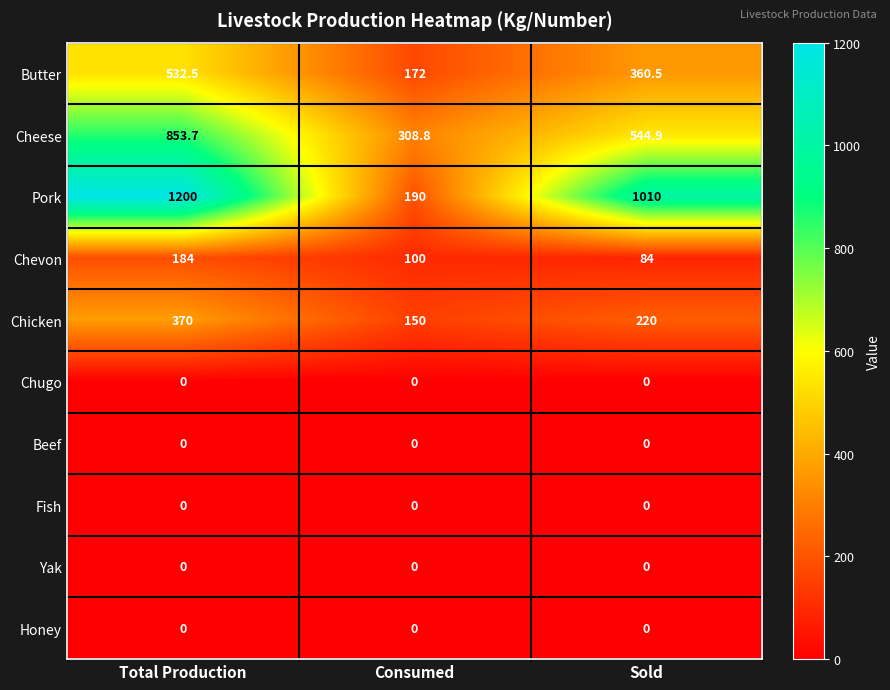

What is the sum of the Cheese values at Sold and Consumed?

853.7